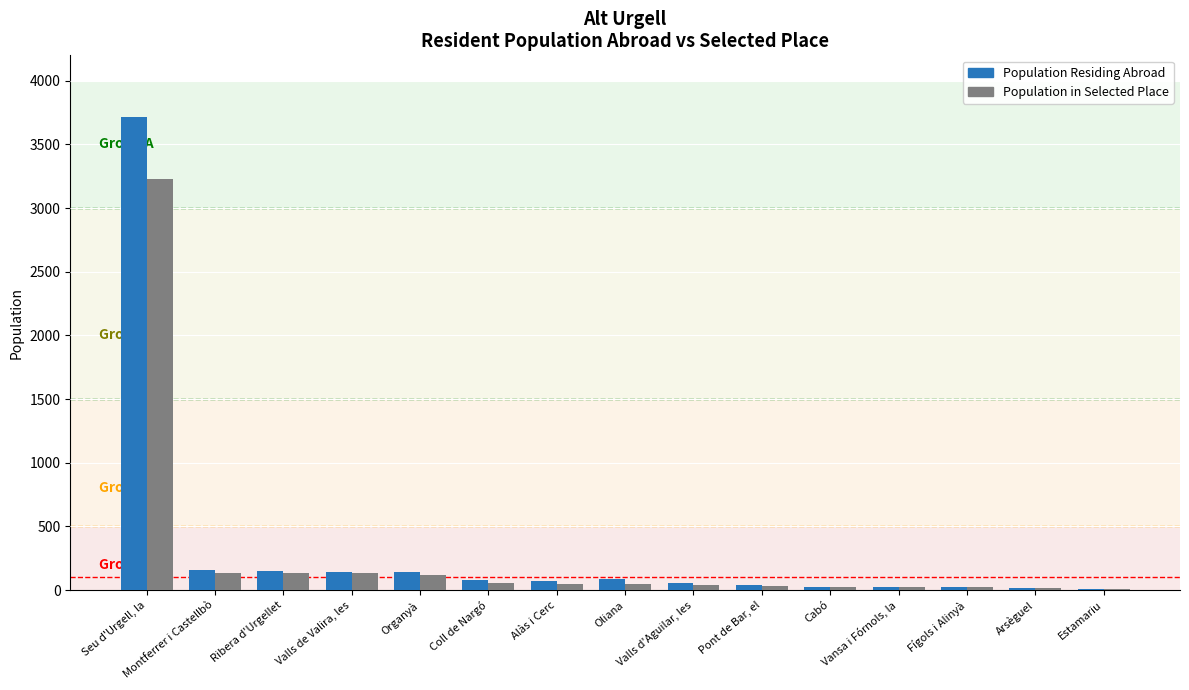

What is the sum of all Population in Selected Place values?

4068